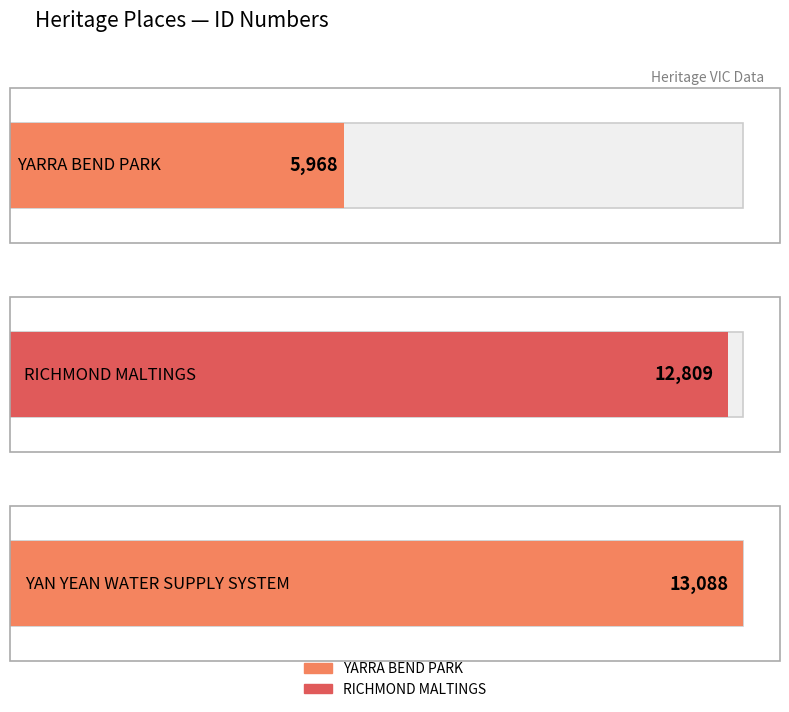

Where is the data nearest to the value 9528?

RICHMOND MALTINGS